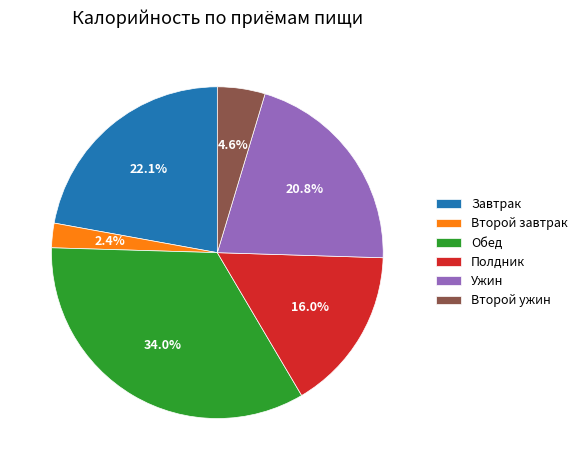

Is the sum of Второй завтрак and Ужин greater than half?

No